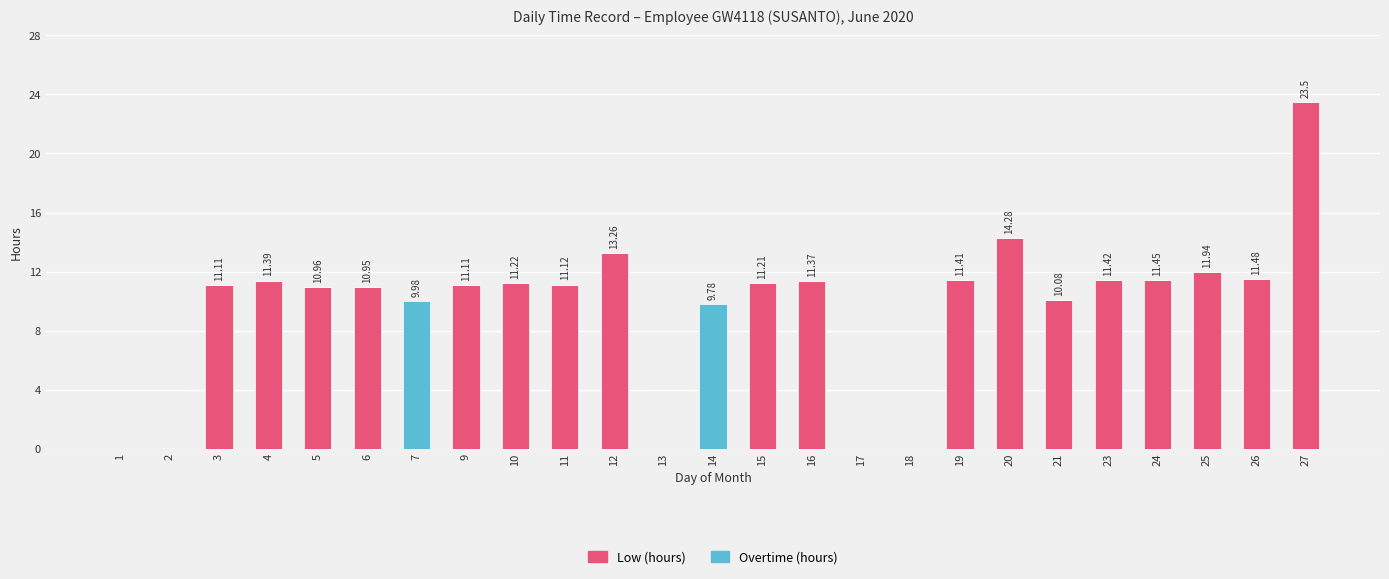

What are all the series names shown in the legend?

Low (hours), Overtime (hours)